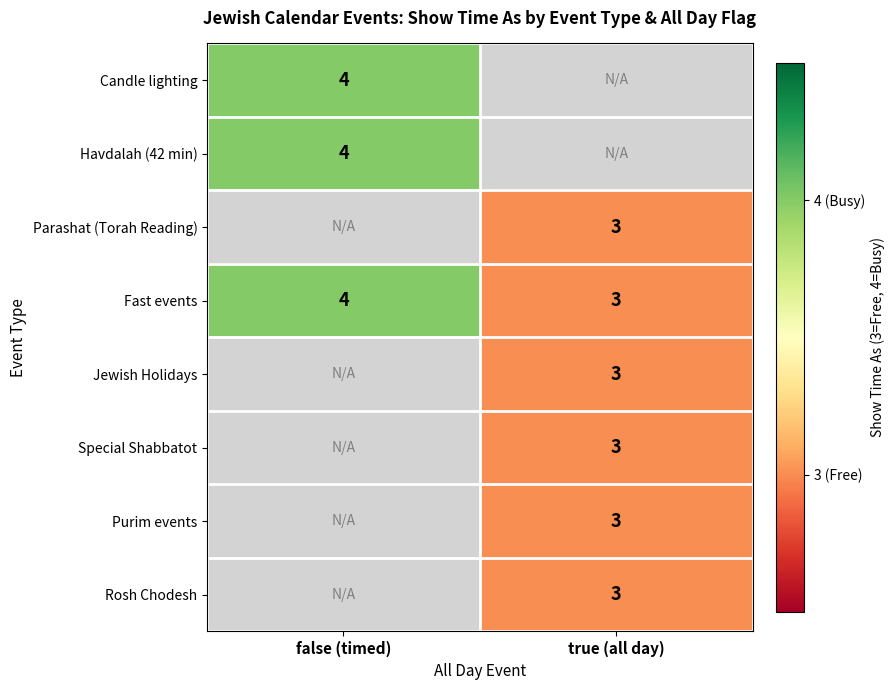

List the labels in order of Fast events value, largest first.

false (timed), true (all day)